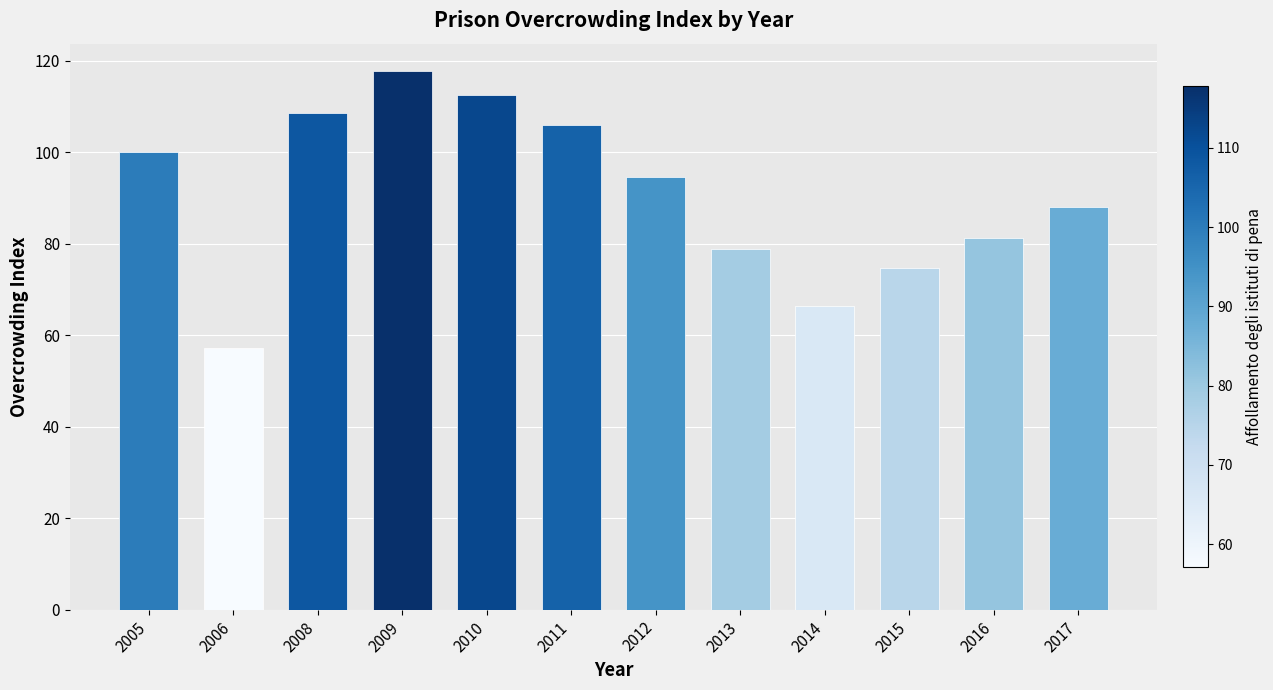

What is the difference between the maximum and second lowest values?

51.5